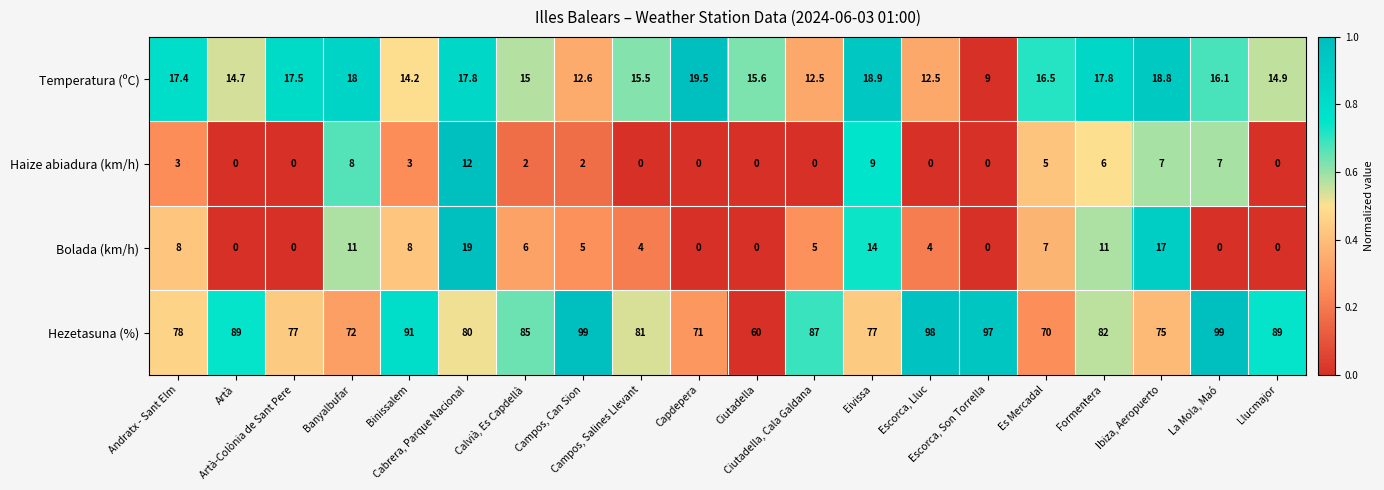

Which series has the widest spread of values?

Hezetasuna (%)